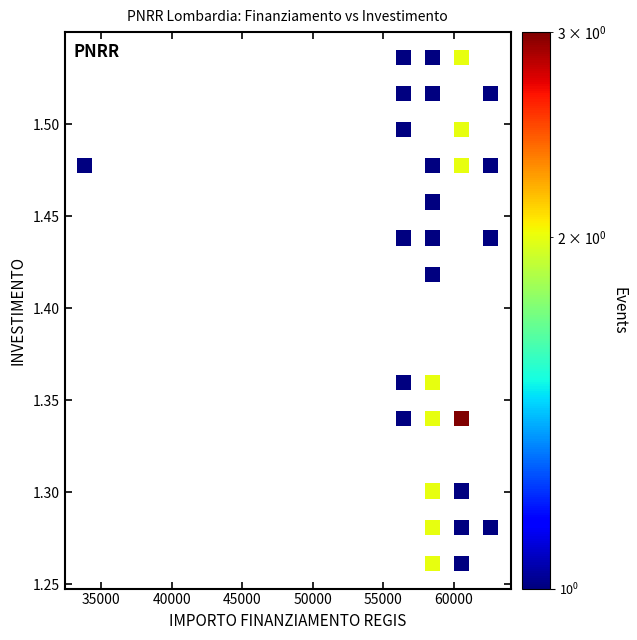

What is the range of X values (max minus min)?

28802.4